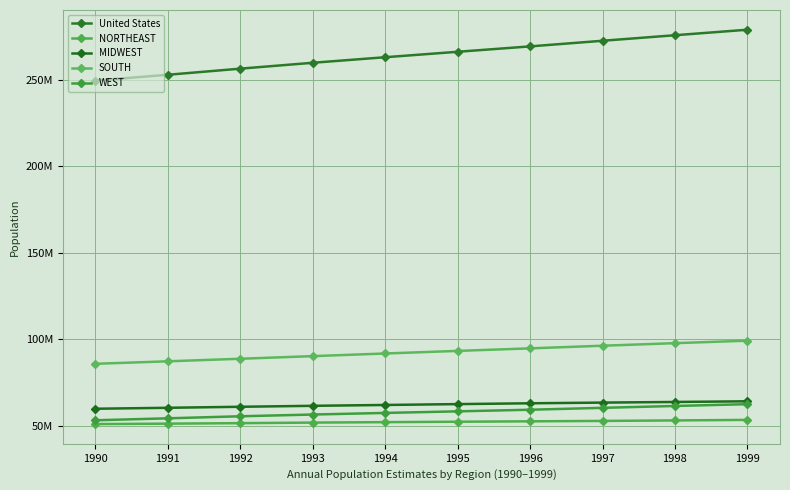

Rank the series by their maximum value, from lowest to highest.

NORTHEAST, WEST, MIDWEST, SOUTH, United States